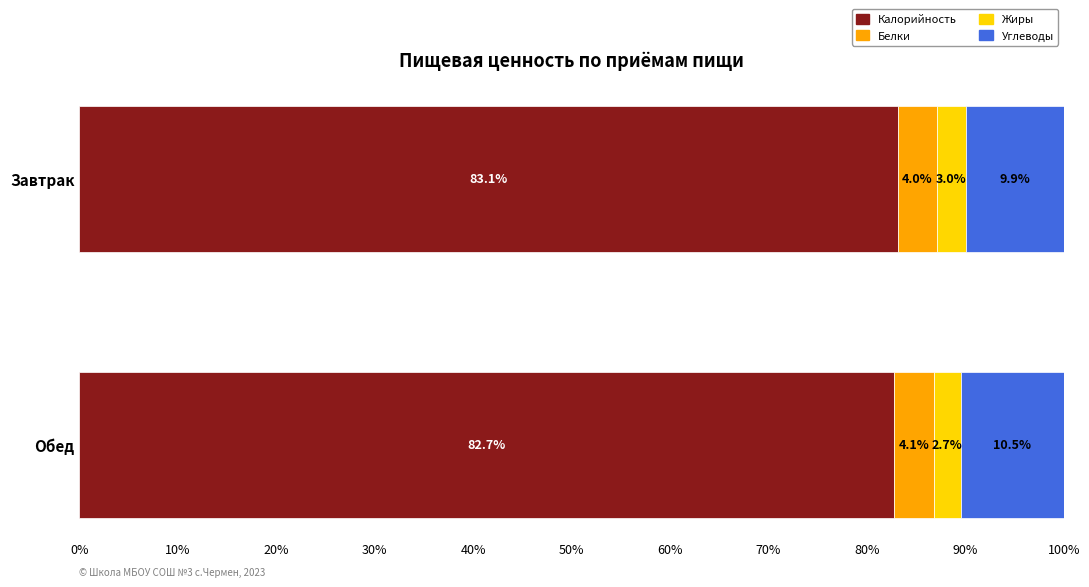

What is the total value across all series at Обед?

100.0